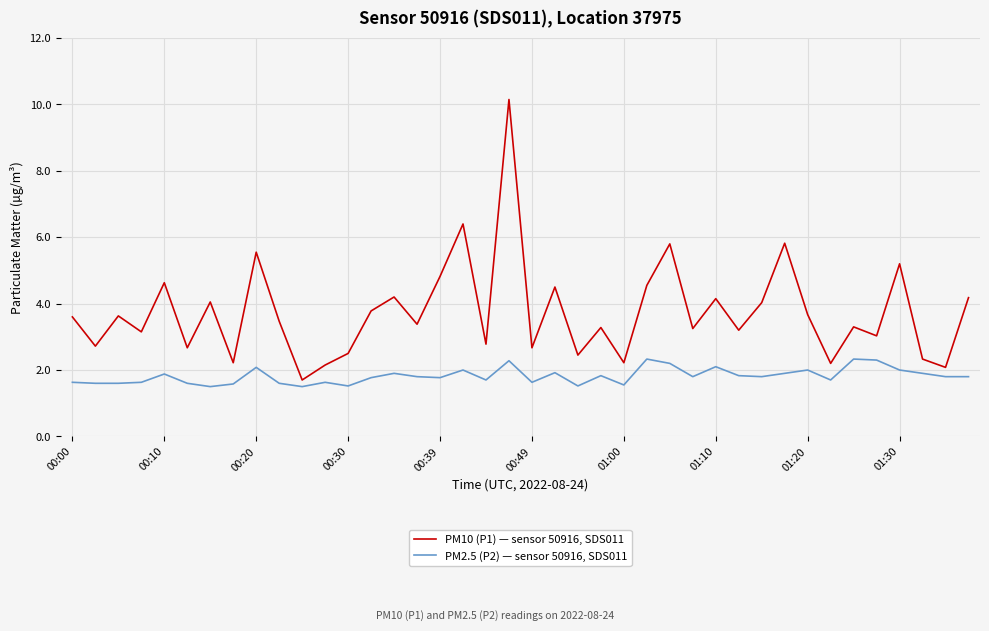

How many lines are shown in the chart?

2